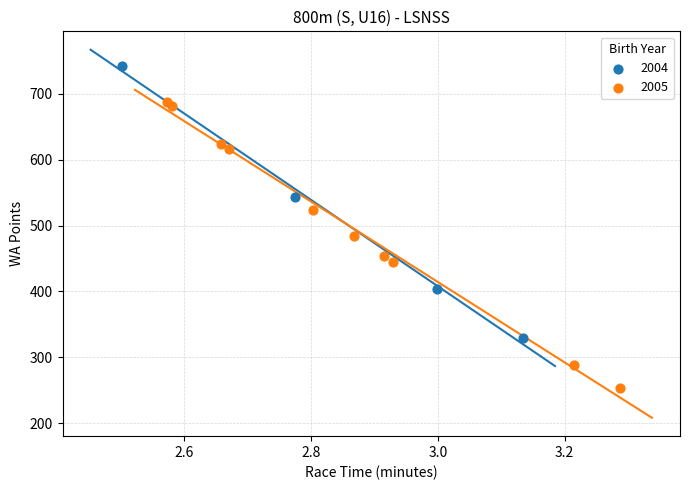

What are all the series names shown in the legend?

2004, 2005